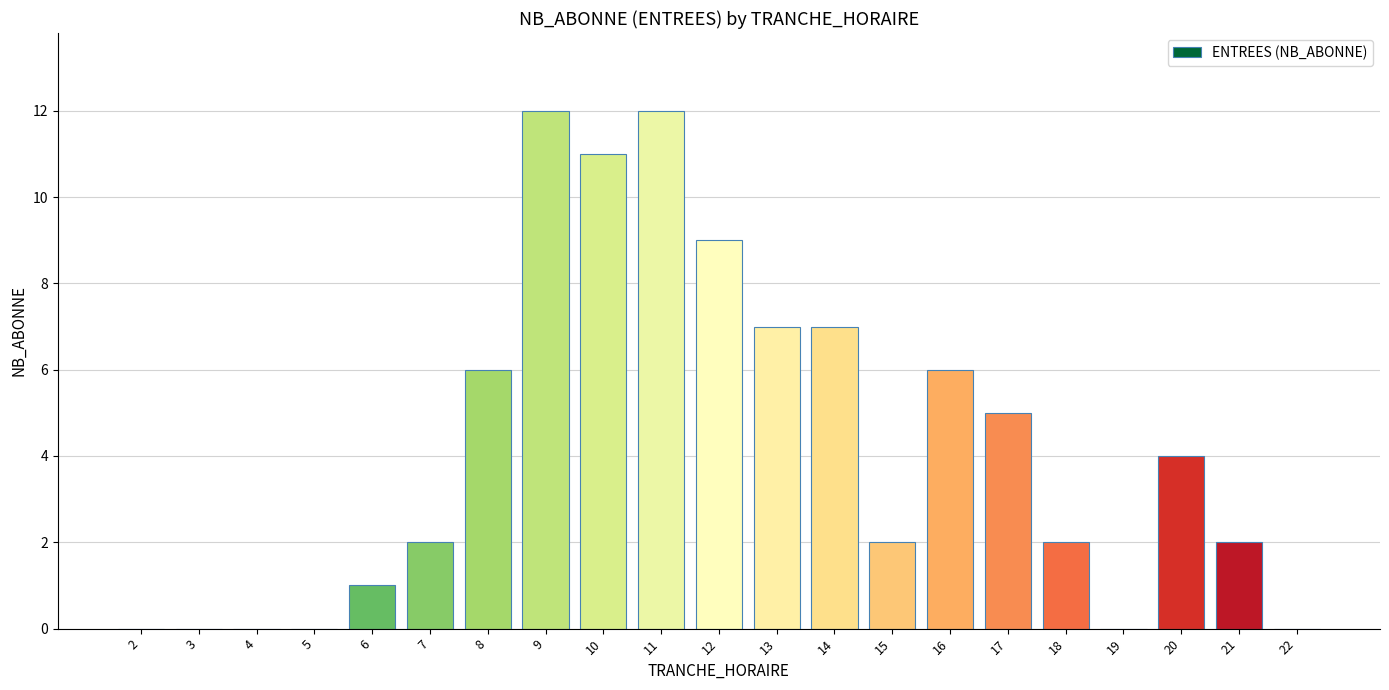

What is the change in value from 3 to 12?

+9